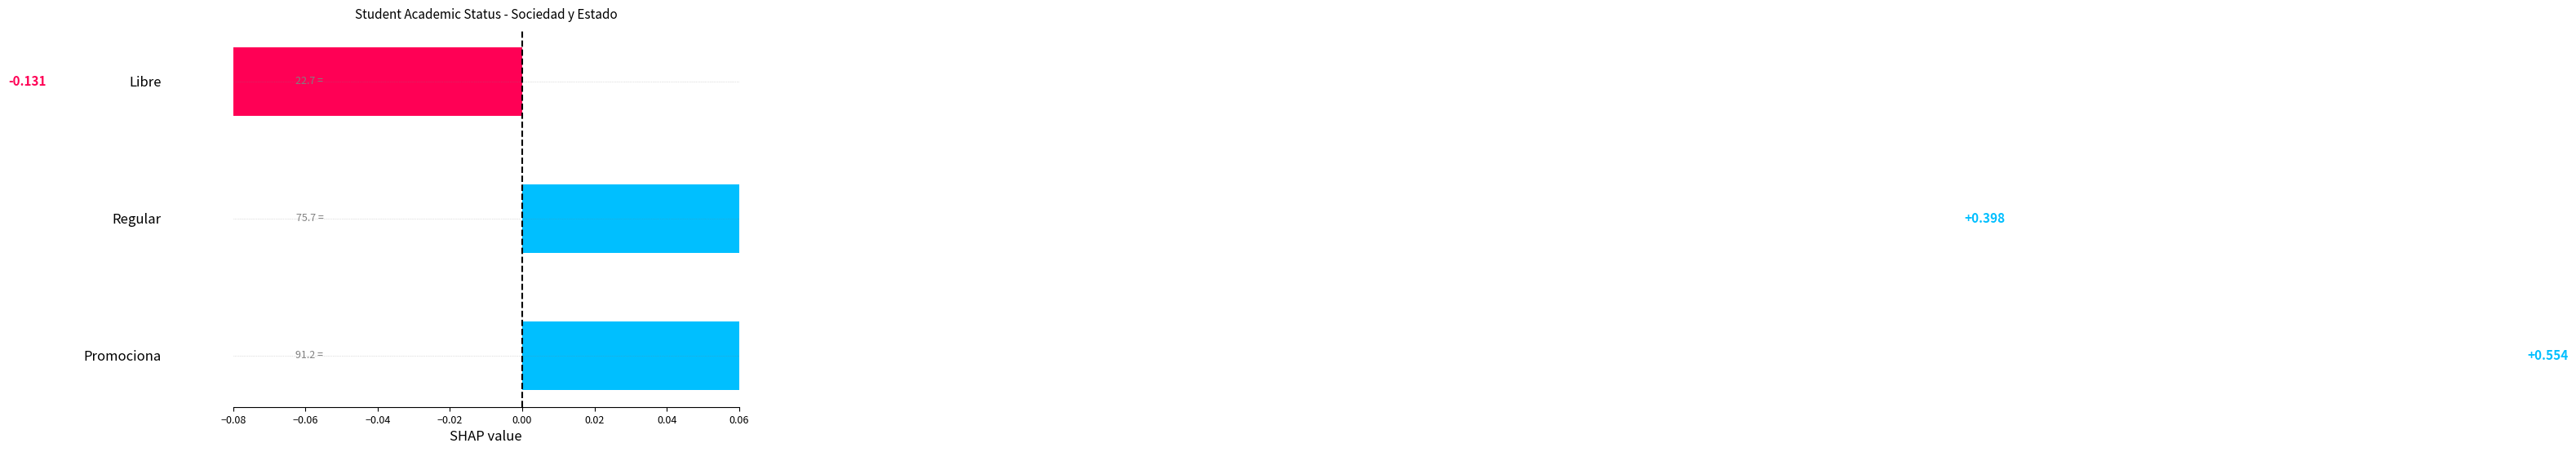

How many values exceed 0?

2